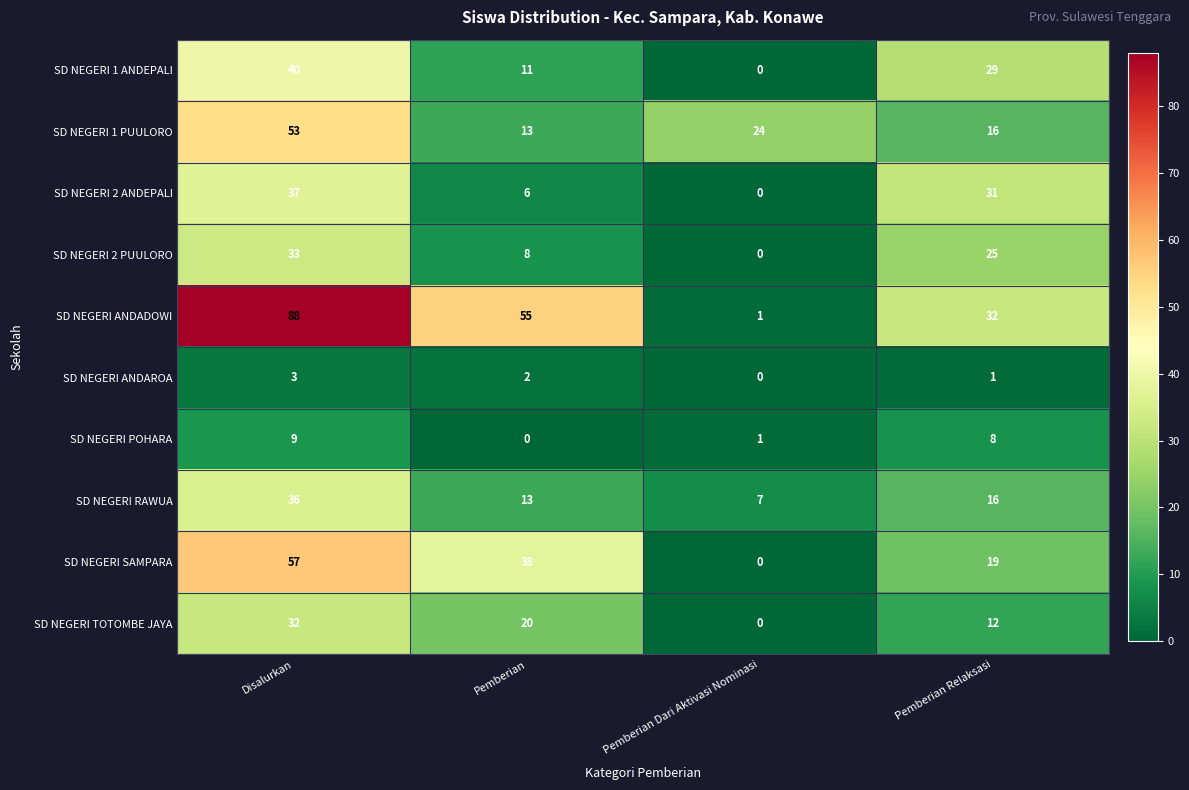

How many data points in SD NEGERI 2 ANDEPALI are less than 31?

2